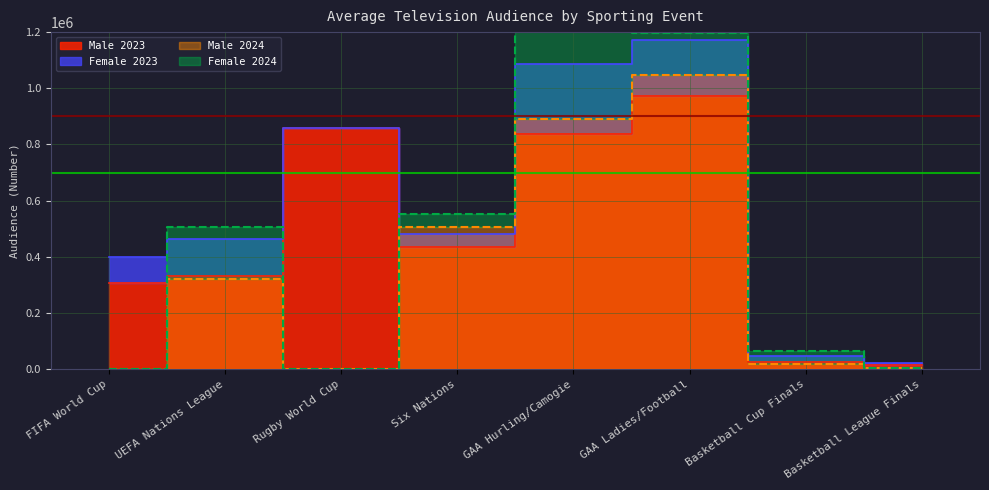

Which category has the lowest value across all series?

Basketball League Finals